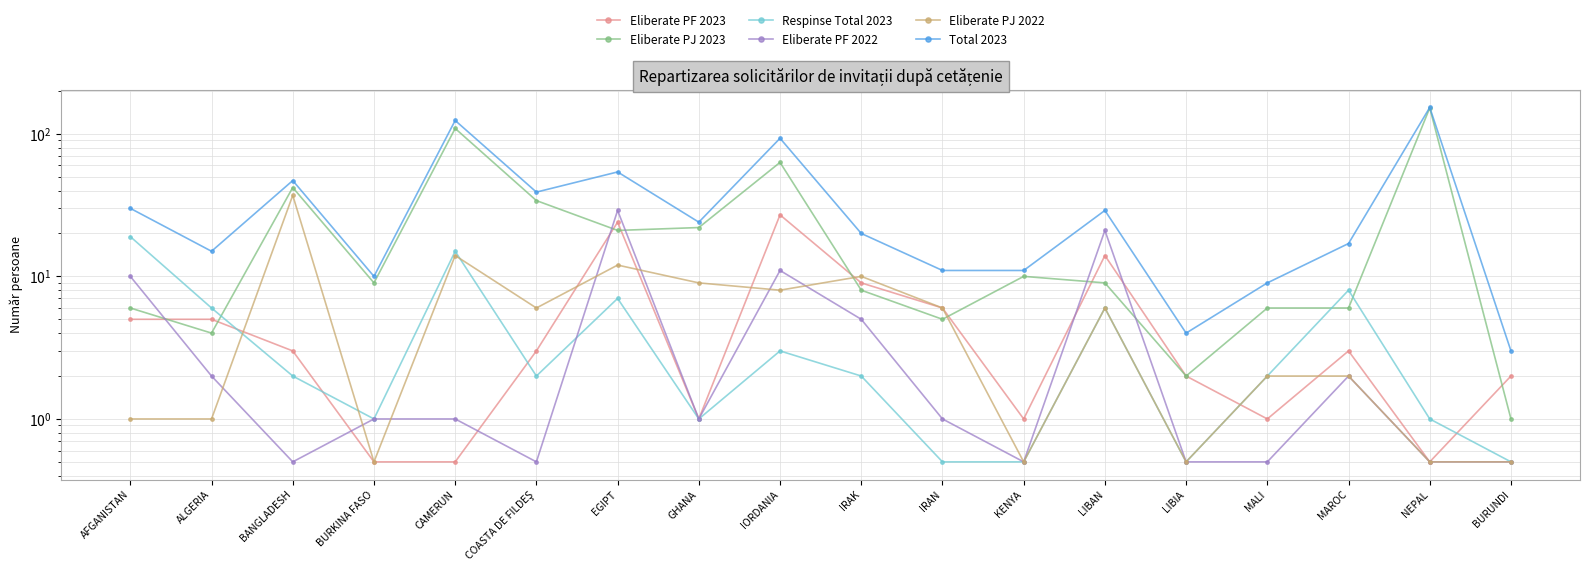

The value of Respinse Total 2023 at IRAN is 0.5. True or false?

True